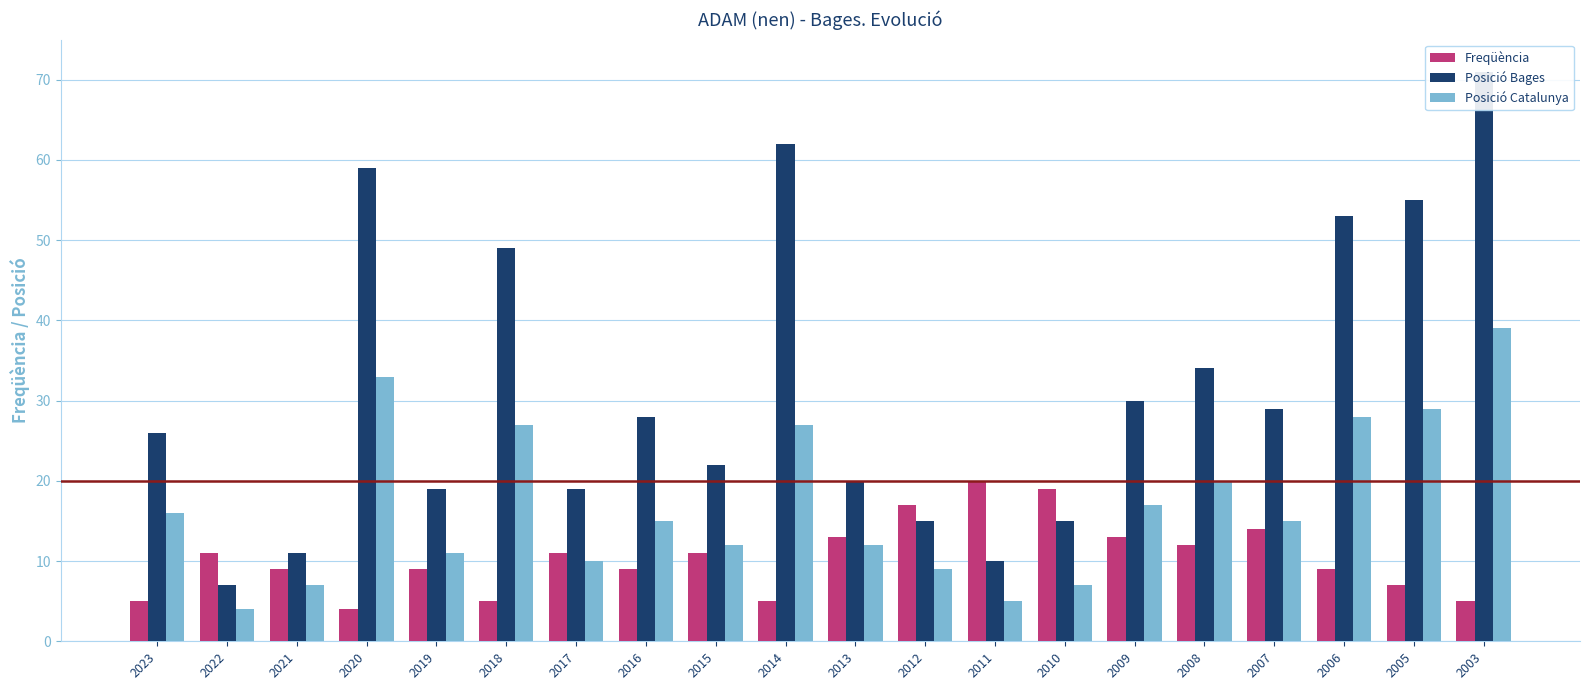

What is the difference between the maximum and minimum values in the Freqüència series?

16